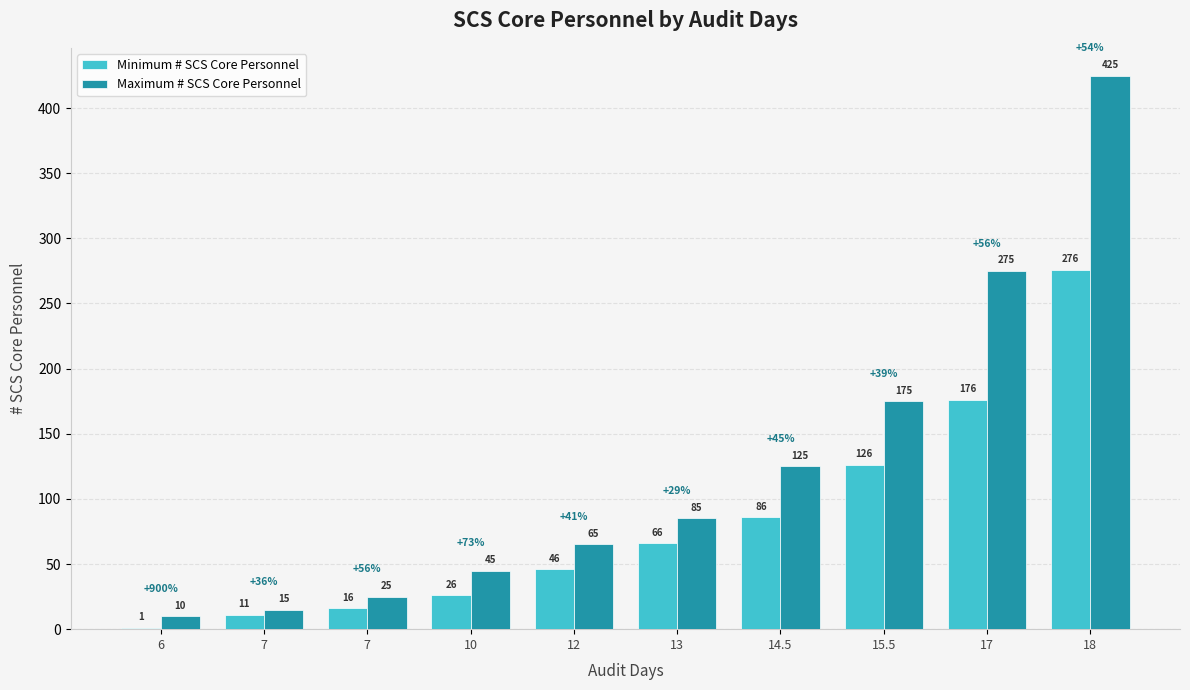

What is the sum of the Maximum # SCS Core Personnel values at 15.5 and 7?

200